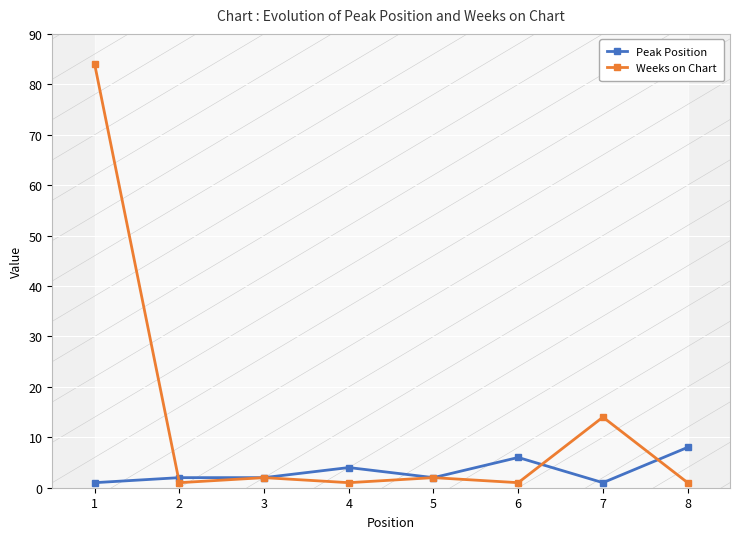

At which label does Peak Position first exceed 2?

4